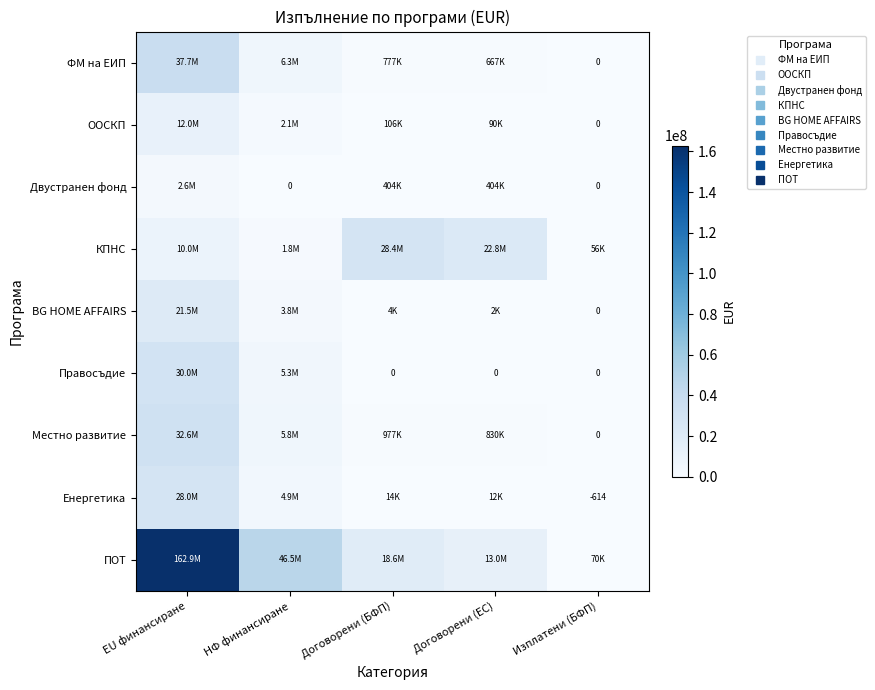

How many data points in ФМ на ЕИП are above 776909?

3